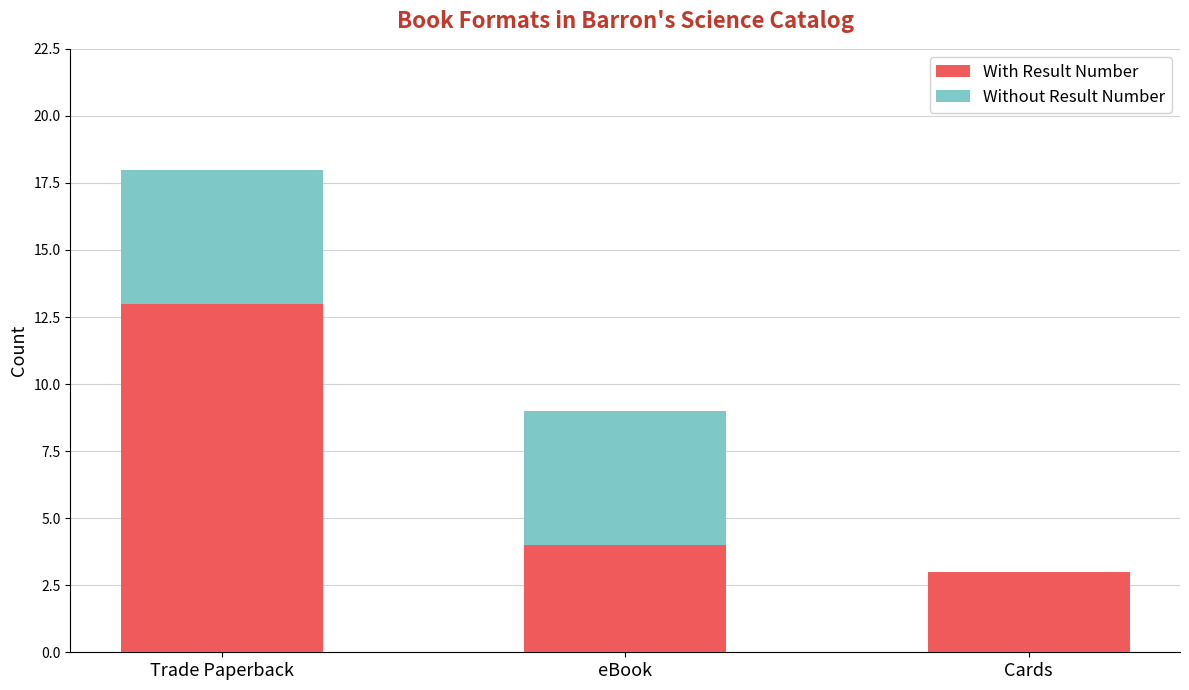

Where is With Result Number nearest to the value 8?

eBook